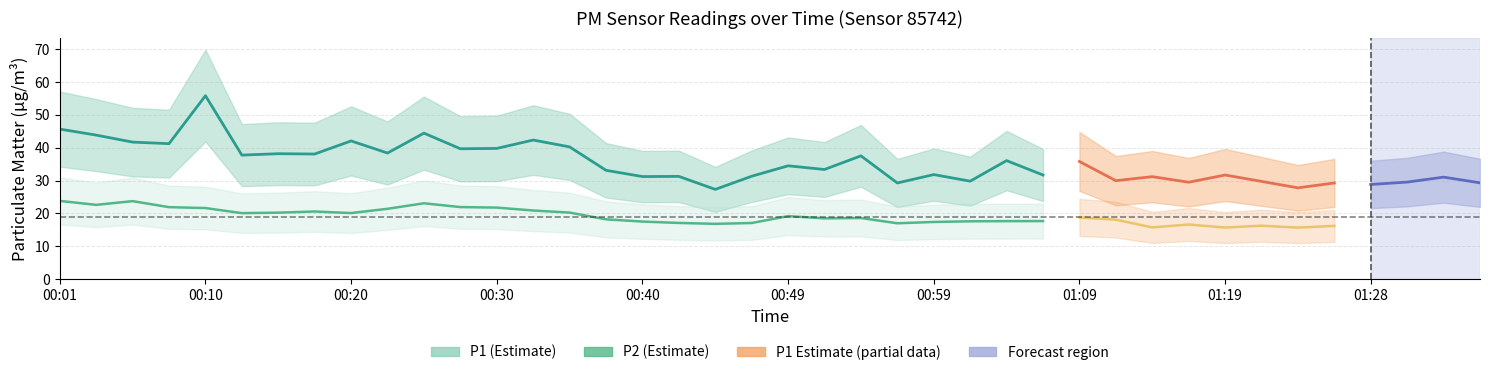

True or false: P2 (Estimate) and P1 (Estimate) cross at least once.

False